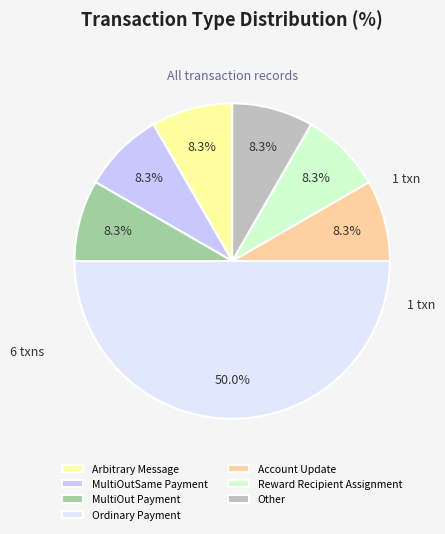

Which category has the biggest portion of the pie?

Ordinary Payment